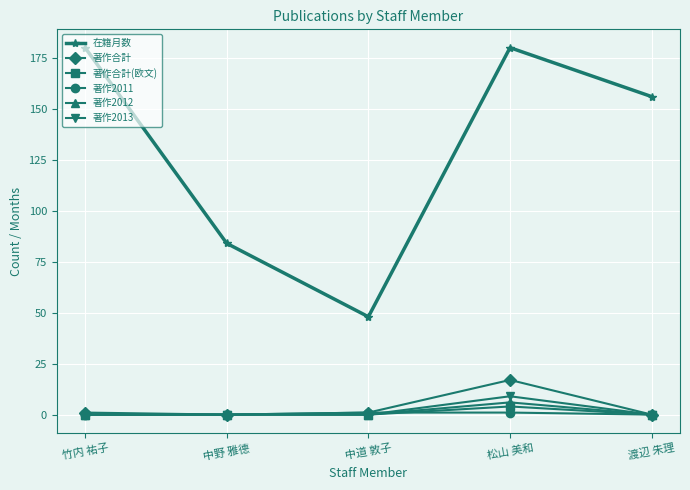

At which category is the sum across all series the highest?

松山 美和